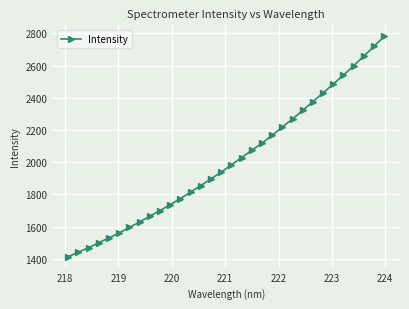

True or false: there are more than 2 points higher than both neighbors.

False